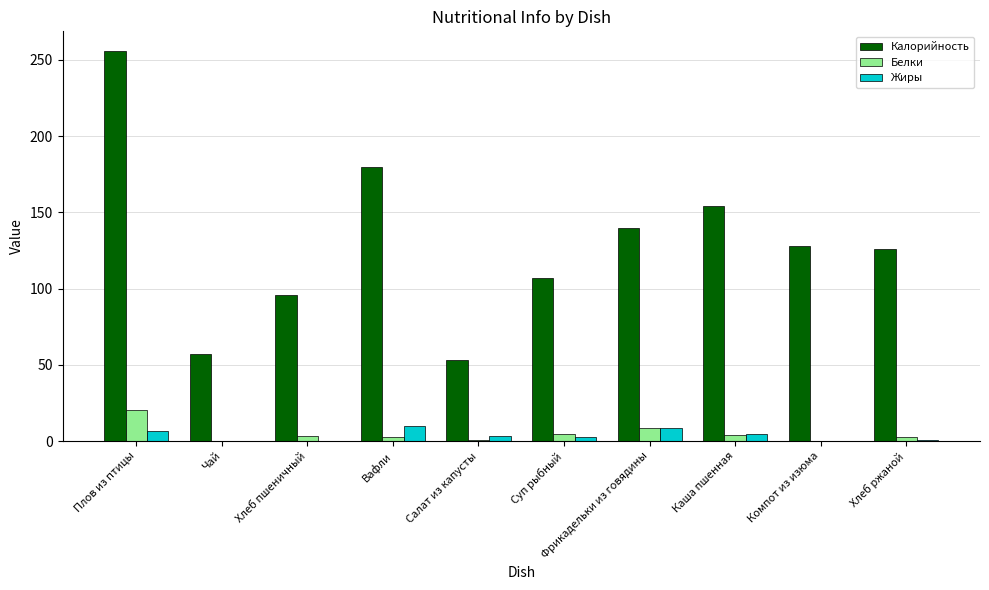

Between Чай and Фрикадельки из говядины, which series saw the biggest shift?

Калорийность